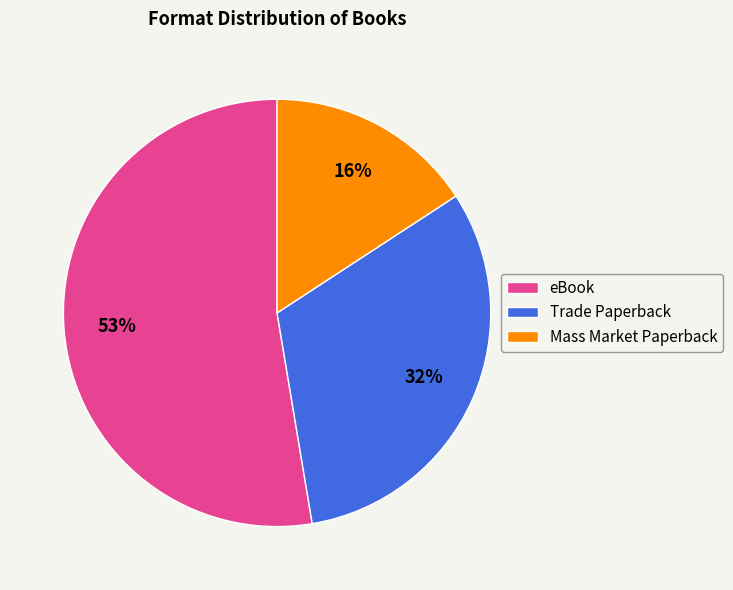

Approximately how many times larger is the value at Trade Paperback compared to Mass Market Paperback?

2.0